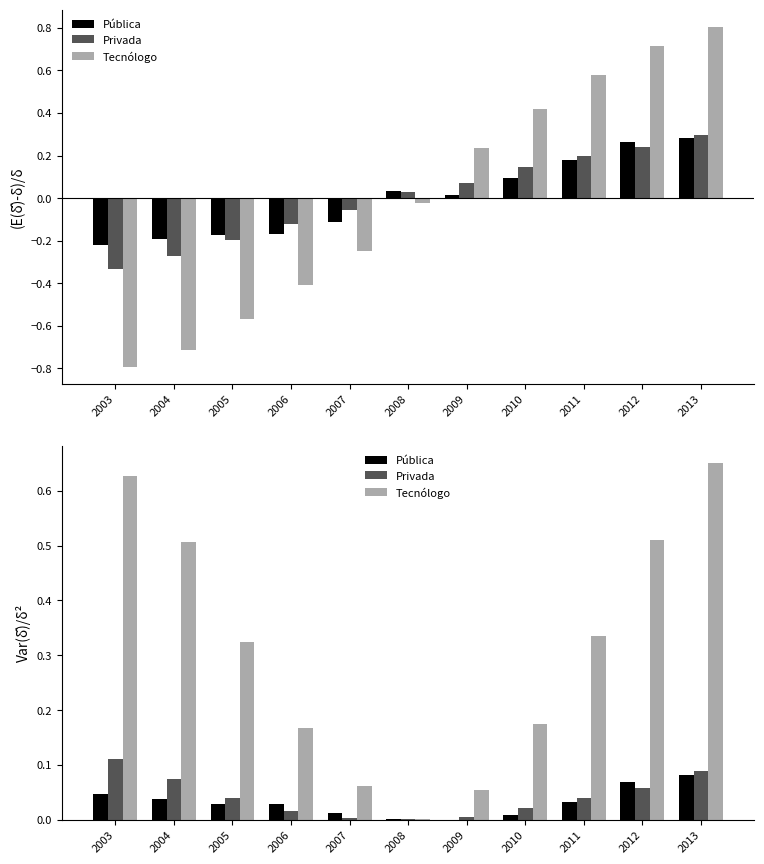

Rank the series by their maximum value, from lowest to highest.

Pública, Privada, Tecnólogo